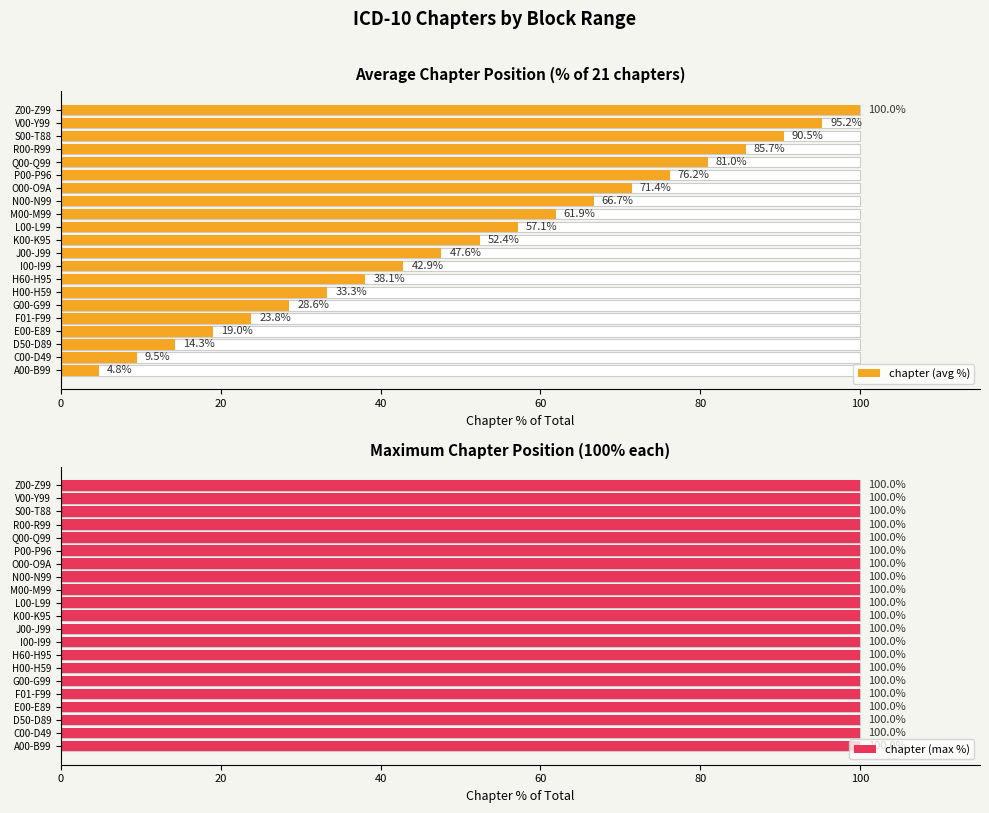

What are all the series names shown in the legend?

chapter (avg %), chapter (max %)